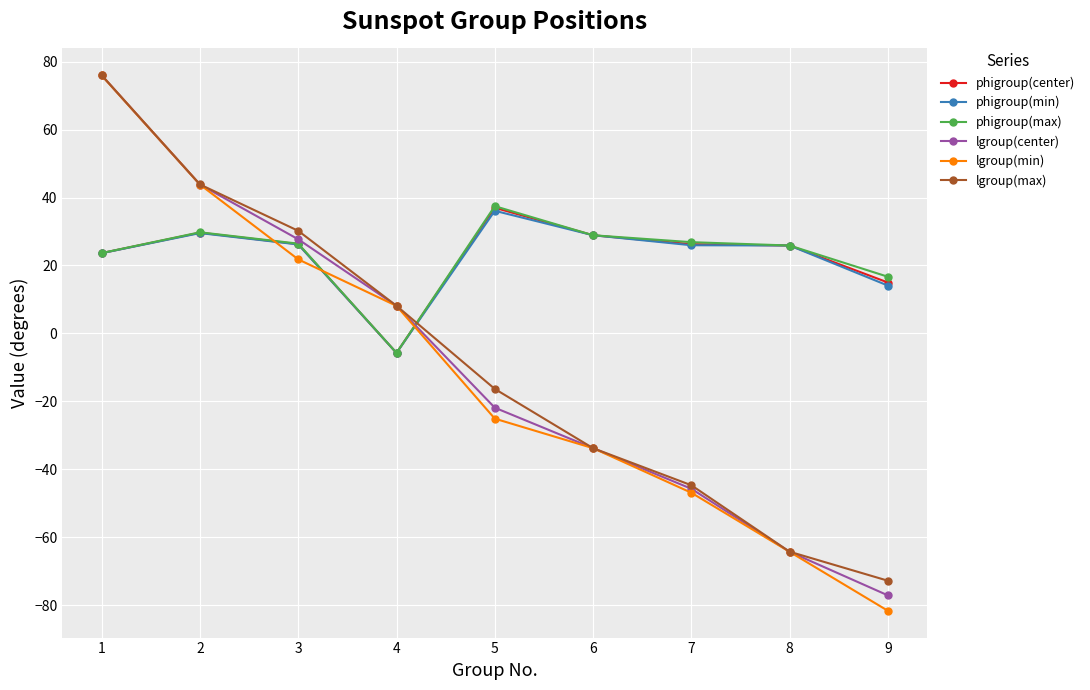

Rank the categories by lgroup(min) value from lowest to highest.

9, 8, 7, 6, 5, 4, 3, 2, 1